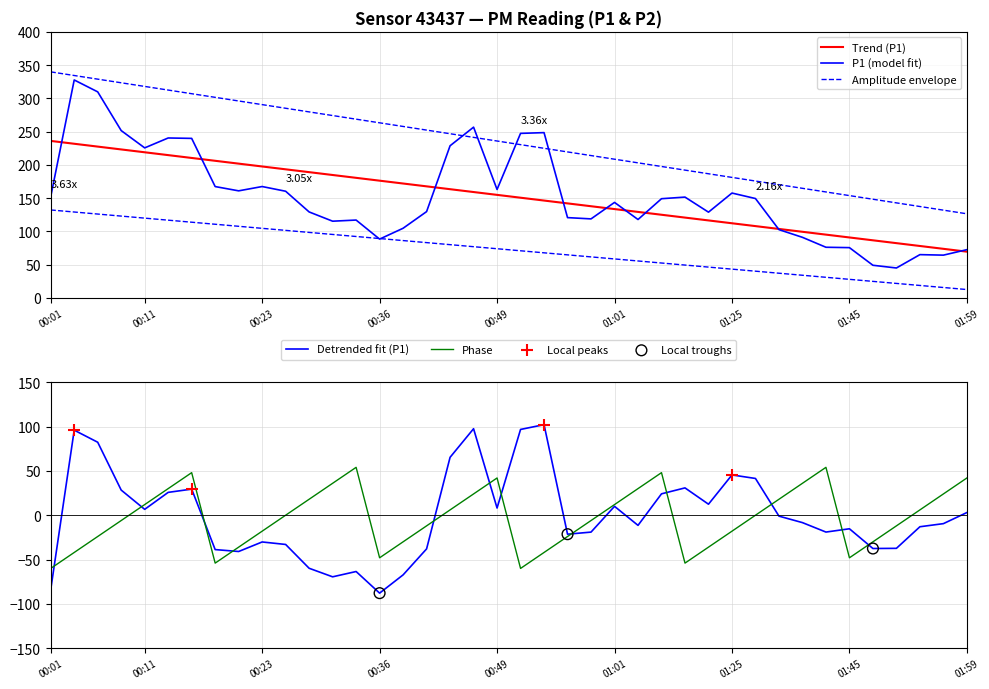

What is the change in value from 00:26 to 01:48?

-111.3